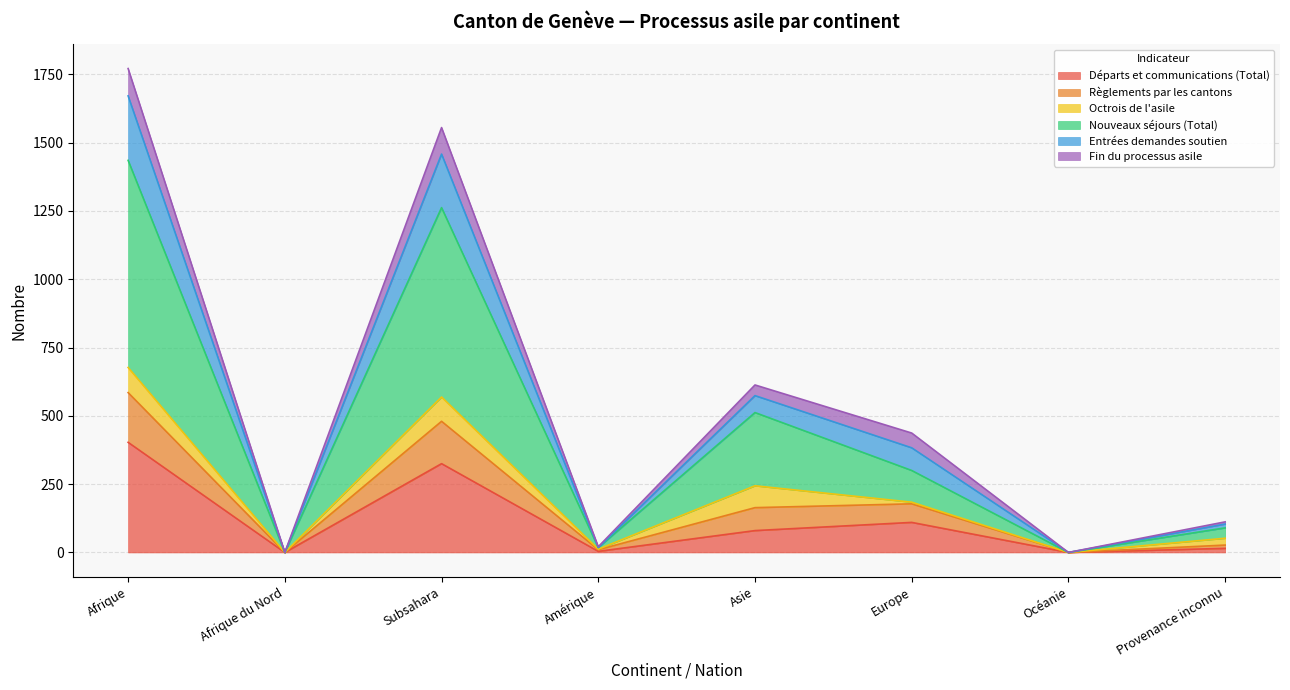

True or false: Départs et communications (Total) has more than 2 points higher than both neighbors.

False